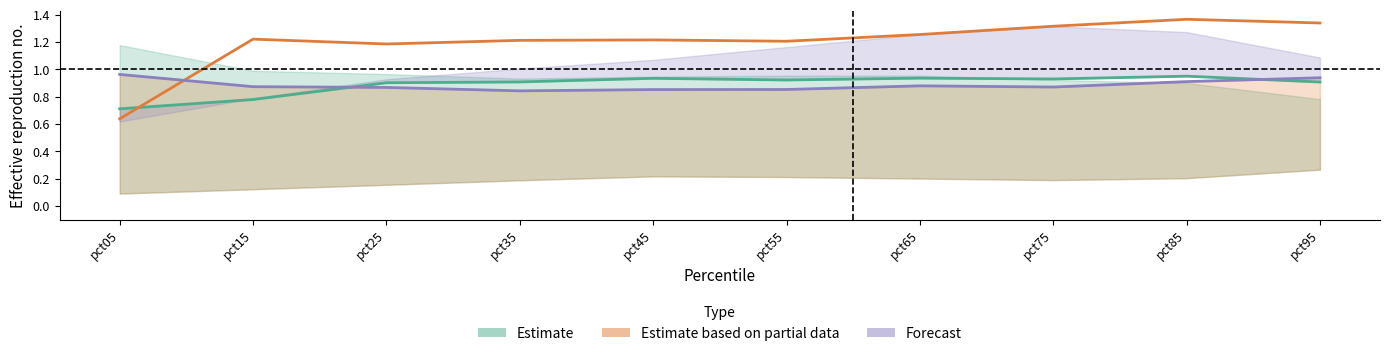

At how many categories does at least one series exceed 0?

10